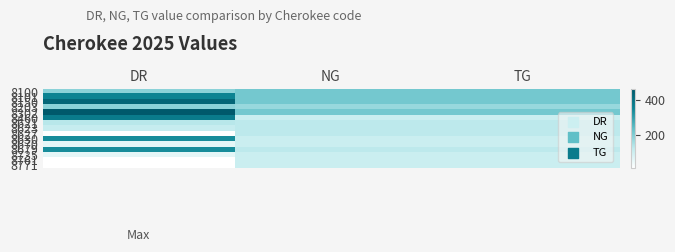

At how many categories does at least one series exceed 366?

1